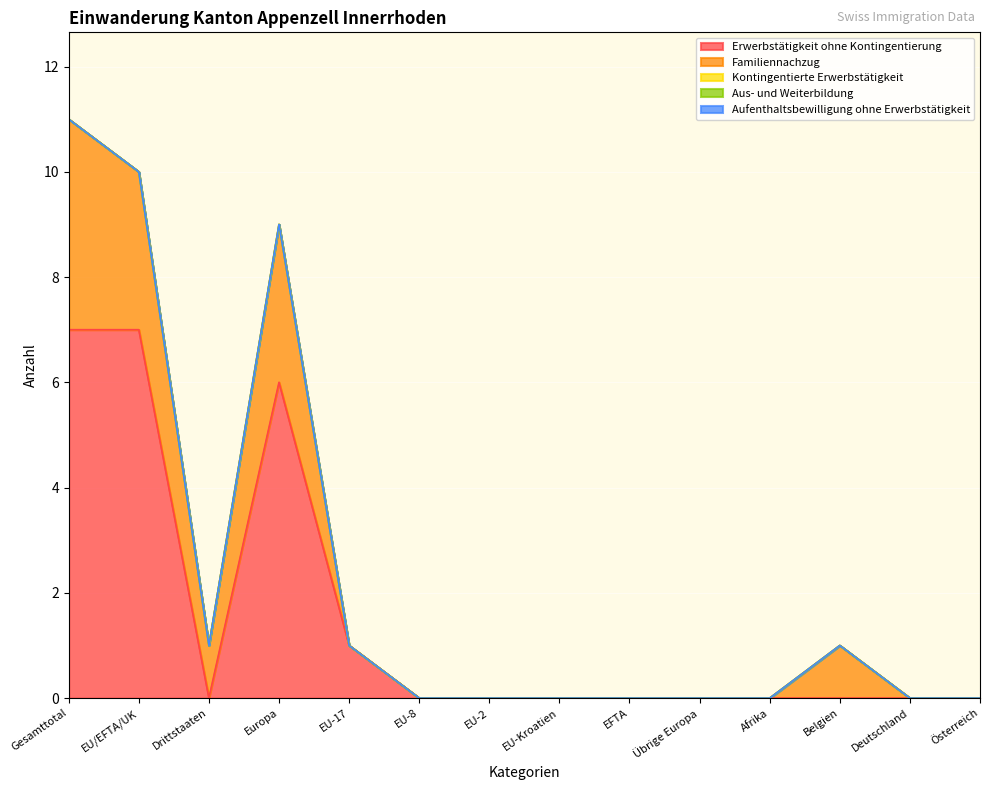

What is the sum of all Erwerbstätigkeit ohne Kontingentierung values?

21